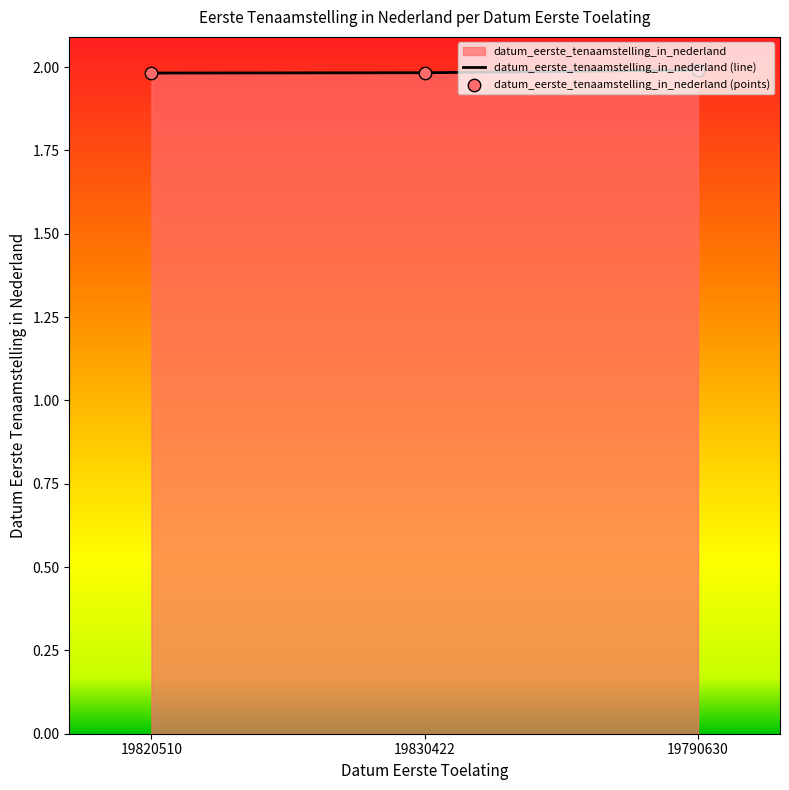

What is the average value?

2.0